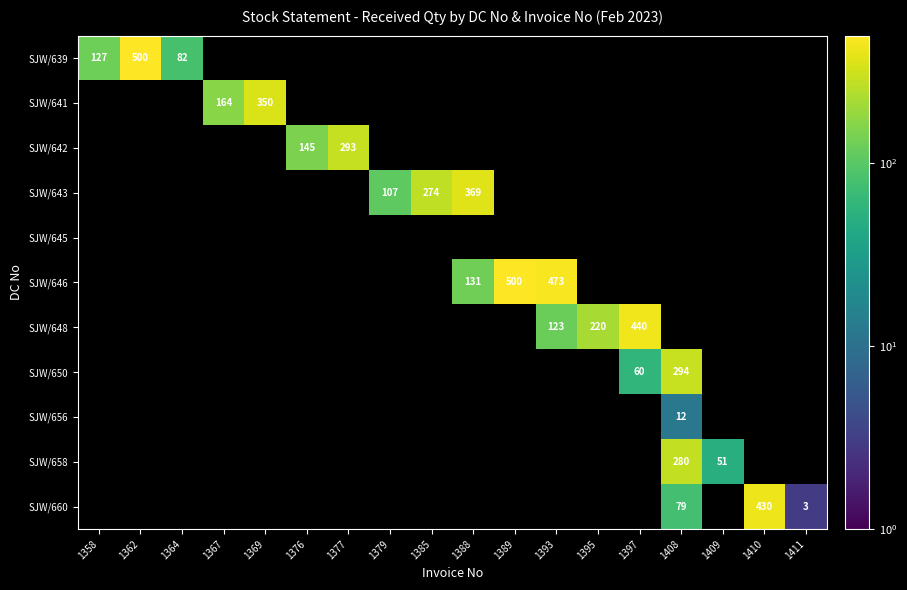

At 1369, list the series in order from largest to smallest.

SJW/639, SJW/641, SJW/642, SJW/643, SJW/645, SJW/646, SJW/648, SJW/650, SJW/656, SJW/658, SJW/660